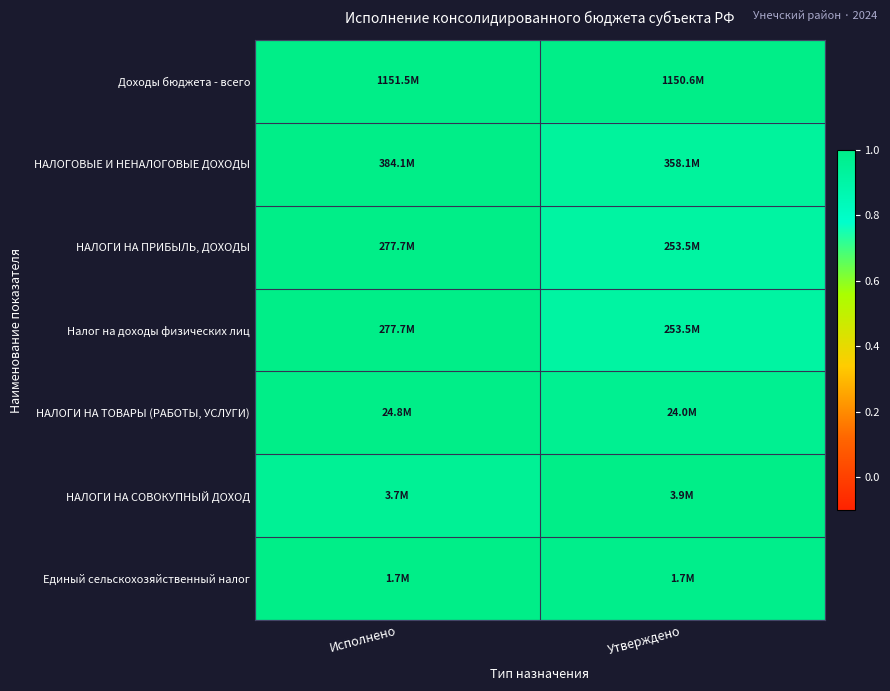

Reading left to right, list all the values displayed in this chart.

Доходы бюджета - всего: Исполнено=1.0	Утверждено=1.0
НАЛОГОВЫЕ И НЕНАЛОГОВЫЕ ДОХОДЫ: Исполнено=1.0	Утверждено=0.9
НАЛОГИ НА ПРИБЫЛЬ, ДОХОДЫ: Исполнено=1.0	Утверждено=0.9
Налог на доходы физических лиц: Исполнено=1.0	Утверждено=0.9
НАЛОГИ НА ТОВАРЫ (РАБОТЫ, УСЛУГИ): Исполнено=1.0	Утверждено=1.0
НАЛОГИ НА СОВОКУПНЫЙ ДОХОД: Исполнено=1.0	Утверждено=1.0
Единый сельскохозяйственный налог: Исполнено=1.0	Утверждено=1.0